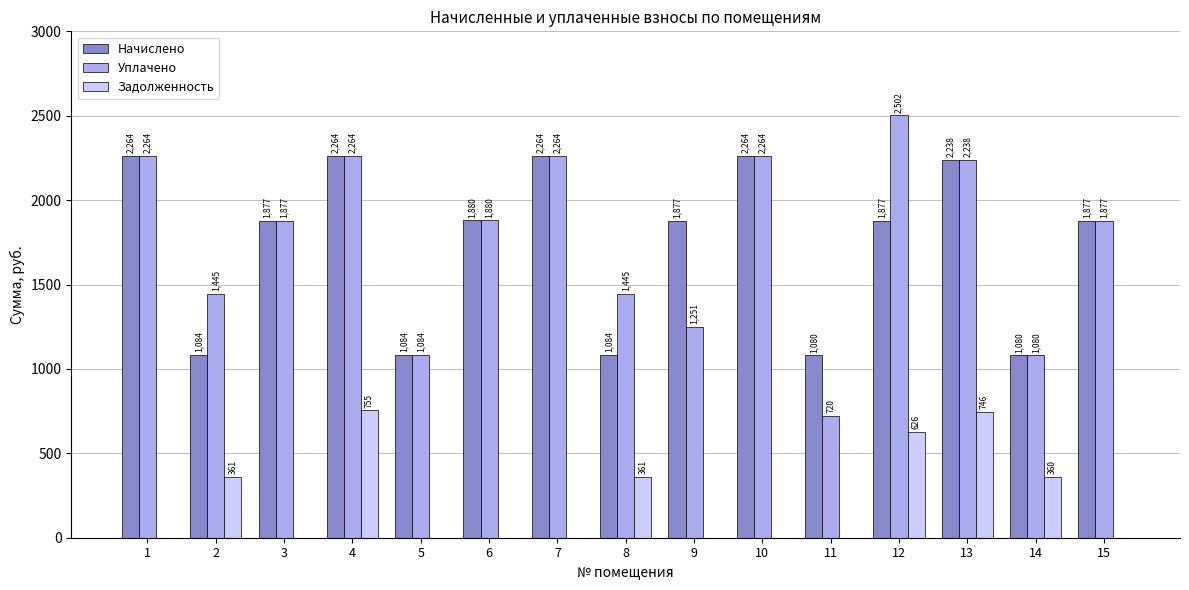

What is the greatest value displayed?

2502.2